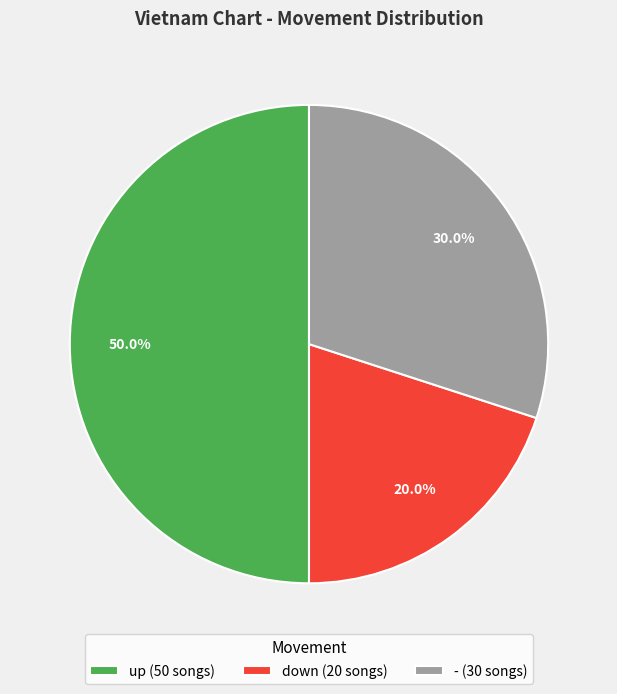

Does - (30 songs) account for over 50% of the chart?

No